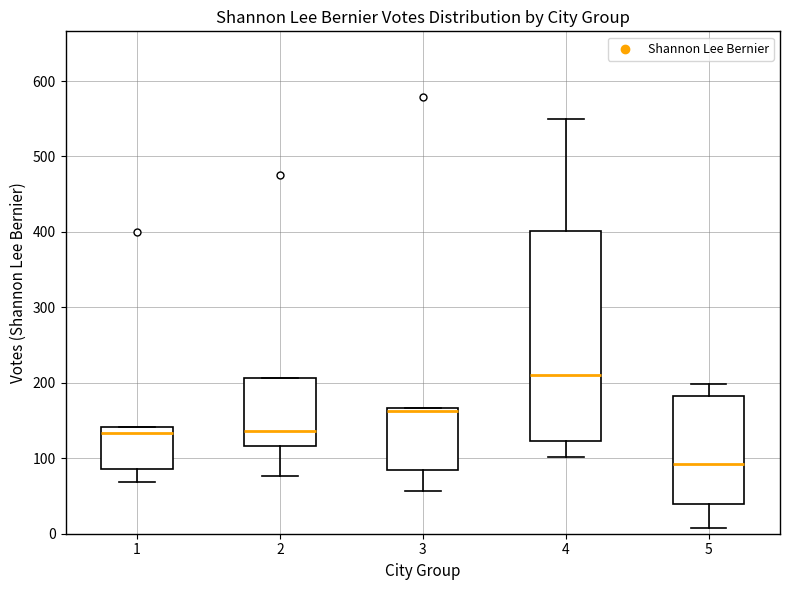

Which box is the tallest, from its lower edge to its upper edge?

4